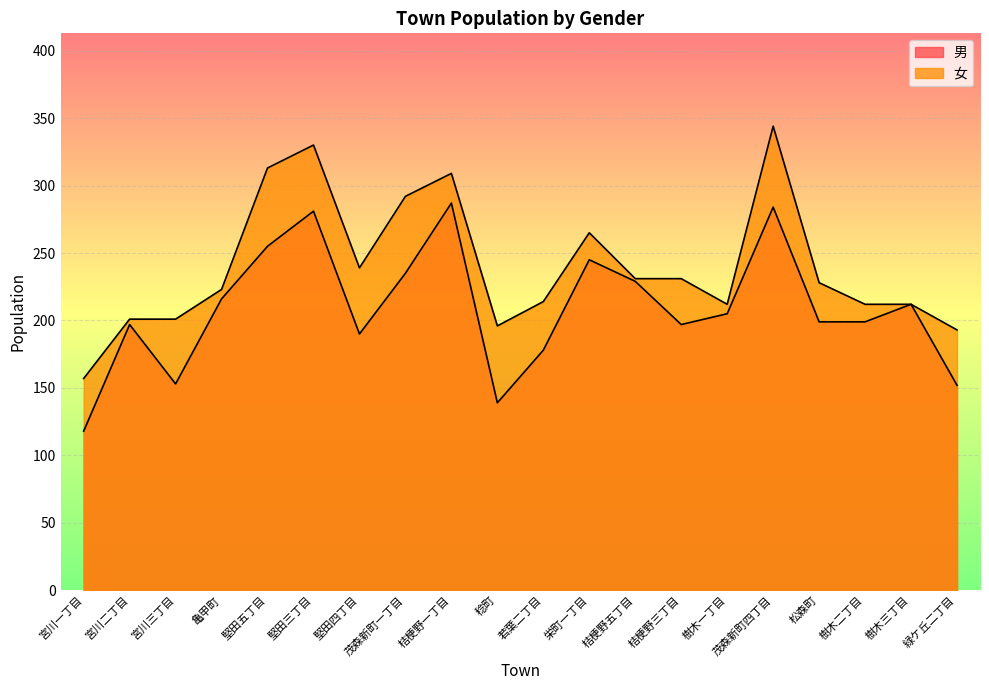

List the series in order of their overall mean, highest first.

女, 男